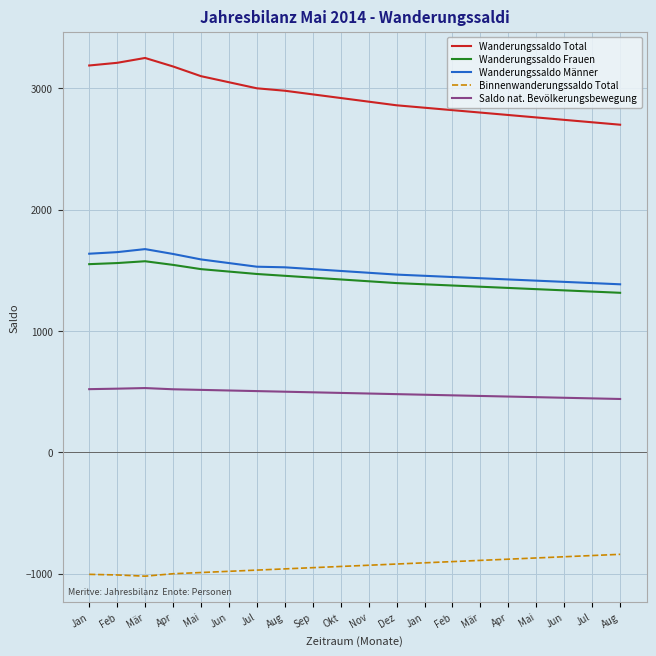

At which category does Binnenwanderungssaldo Total reach its first local valley?

Mär